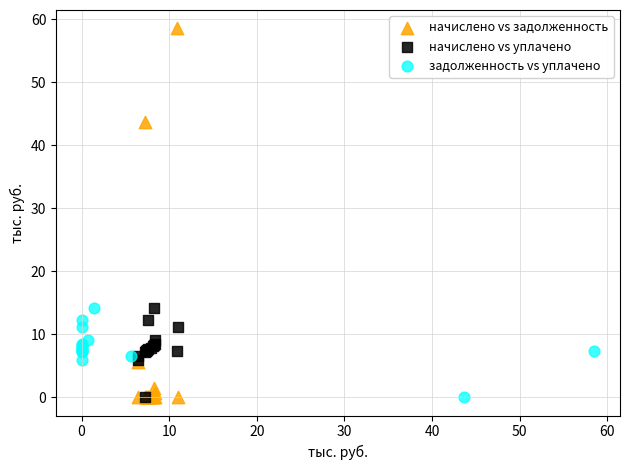

Which series has the widest spread of Y values?

начислено vs задолженность